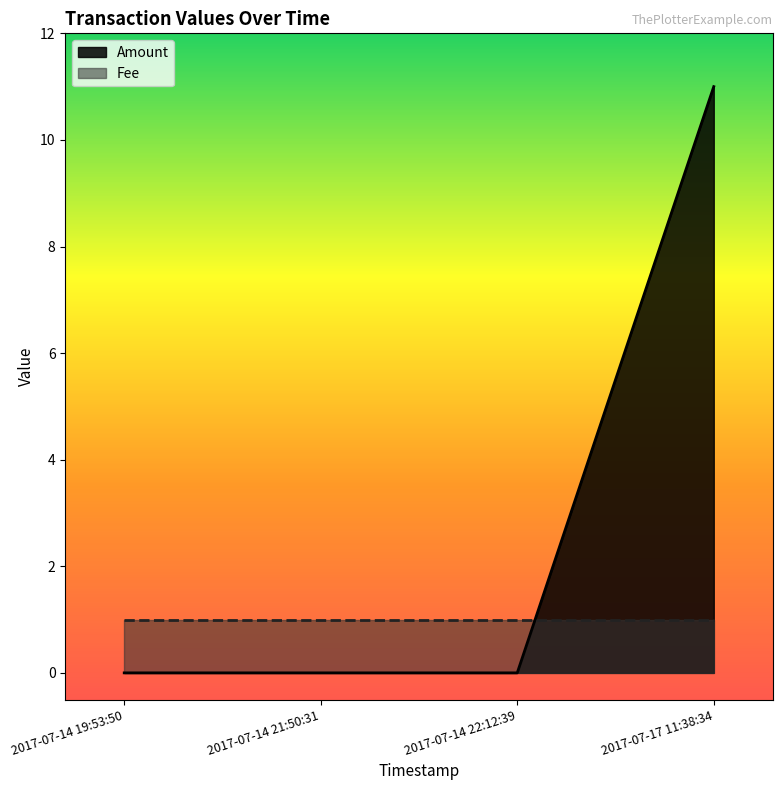

How many lines are shown in the chart?

2